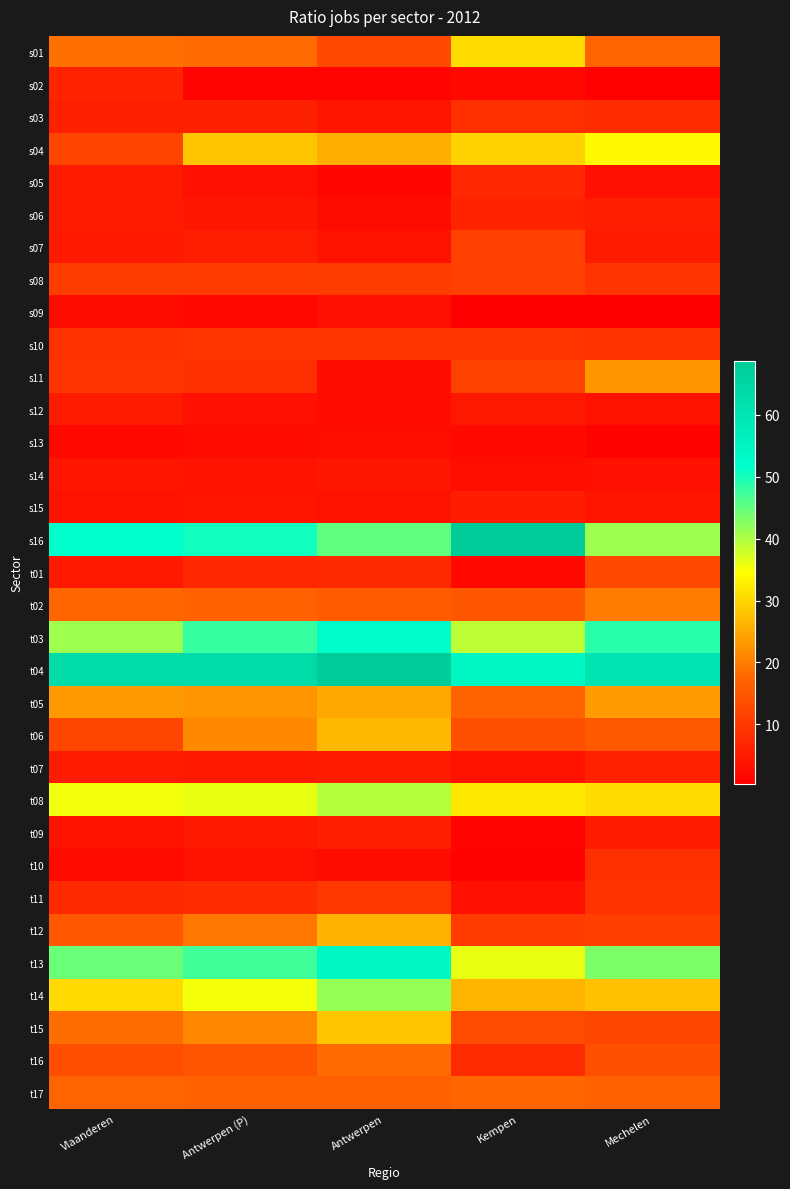

What is the total value across all series at Kempen?

504.6